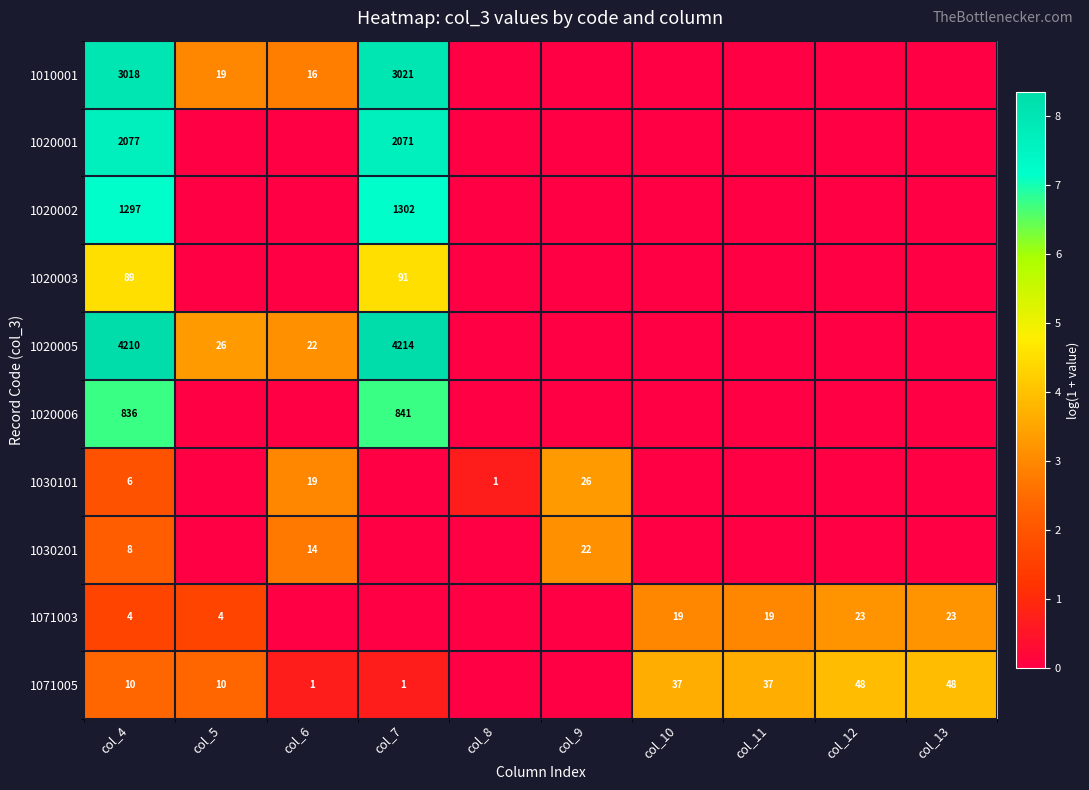

Rank the series at col_4 from highest to lowest value.

1020005, 1010001, 1020001, 1020002, 1020006, 1020003, 1071005, 1030201, 1030101, 1071003